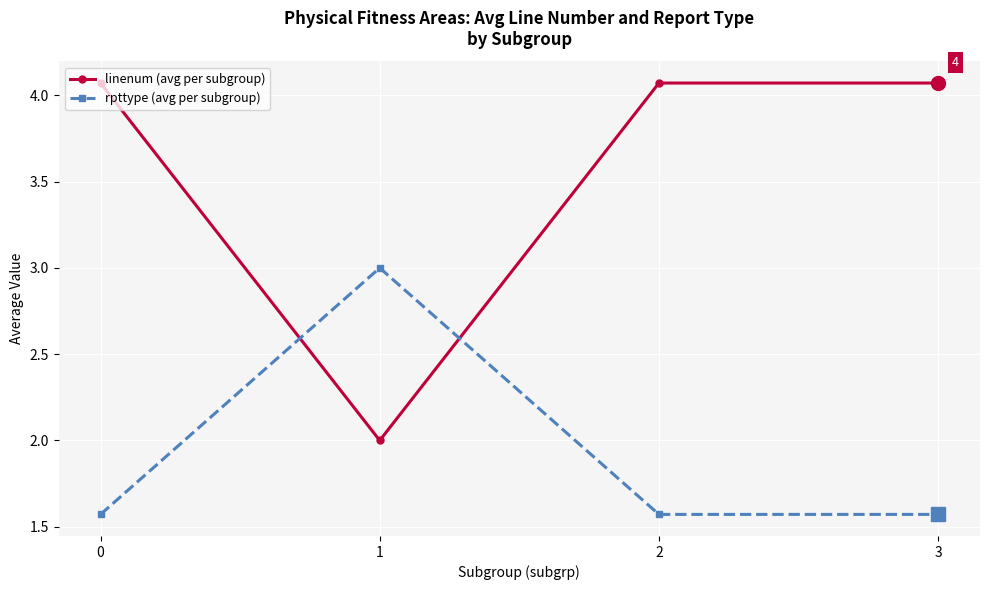

Which series ends up on top after the final intersection of linenum (avg per subgroup) and rpttype (avg per subgroup)?

linenum (avg per subgroup)